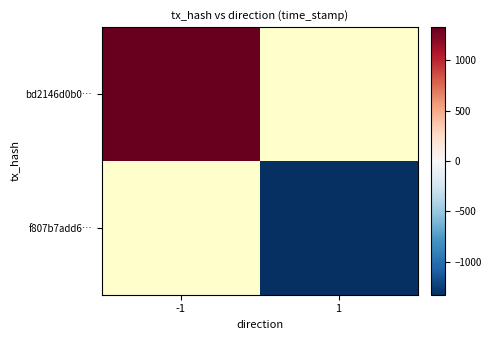

Rank the series at -1 from highest to lowest value.

bd2146d0b0…, f807b7add6…